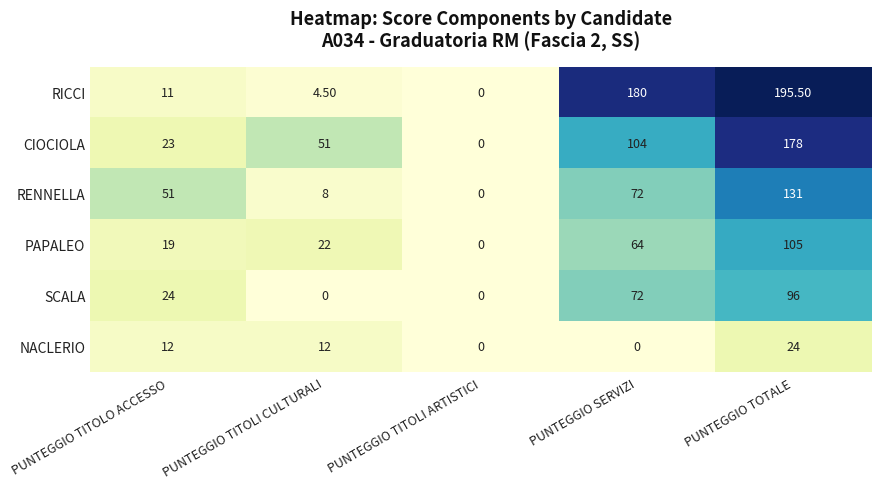

At PUNTEGGIO TOTALE, list the series in order from largest to smallest.

RICCI, CIOCIOLA, RENNELLA, PAPALEO, SCALA, NACLERIO